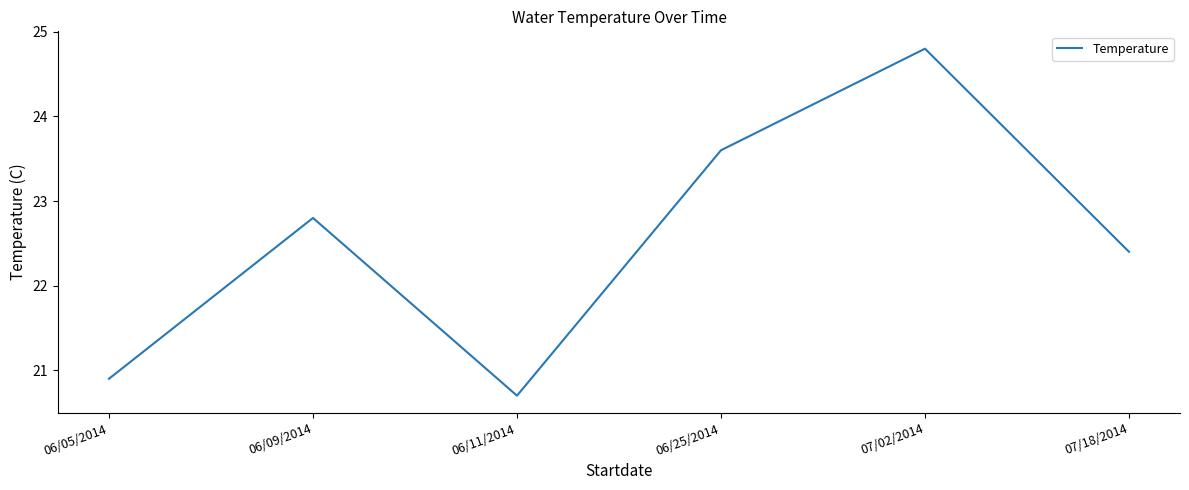

What is the sum of the values at 06/09/2014 and 06/11/2014?

43.5